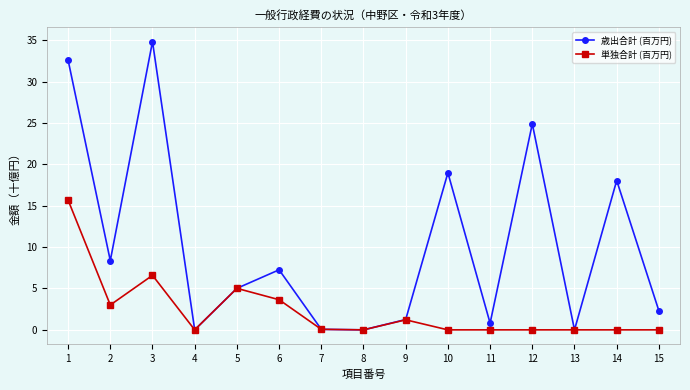

What are all the series names shown in the legend?

歳出合計 (百万円), 単独合計 (百万円)